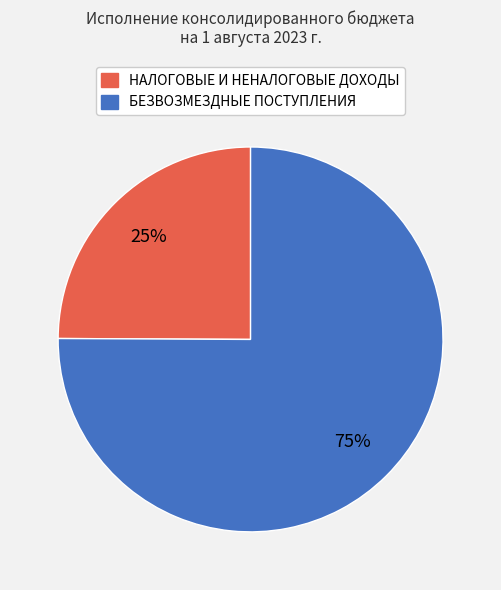

Which slice represents more than half of the pie?

БЕЗВОЗМЕЗДНЫЕ ПОСТУПЛЕНИЯ